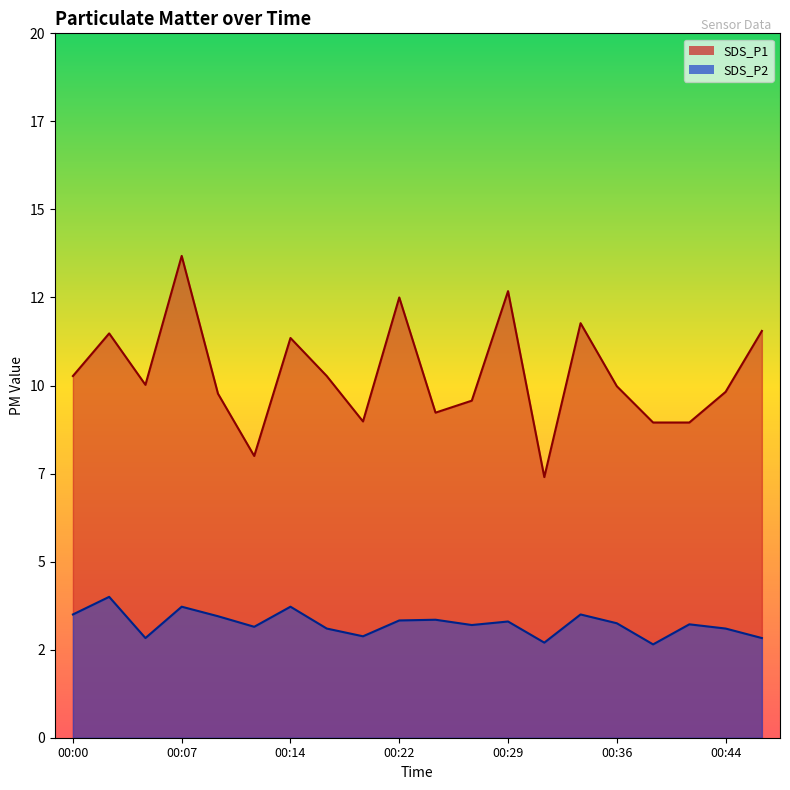

At which category is the sum across all series the highest?

00:07